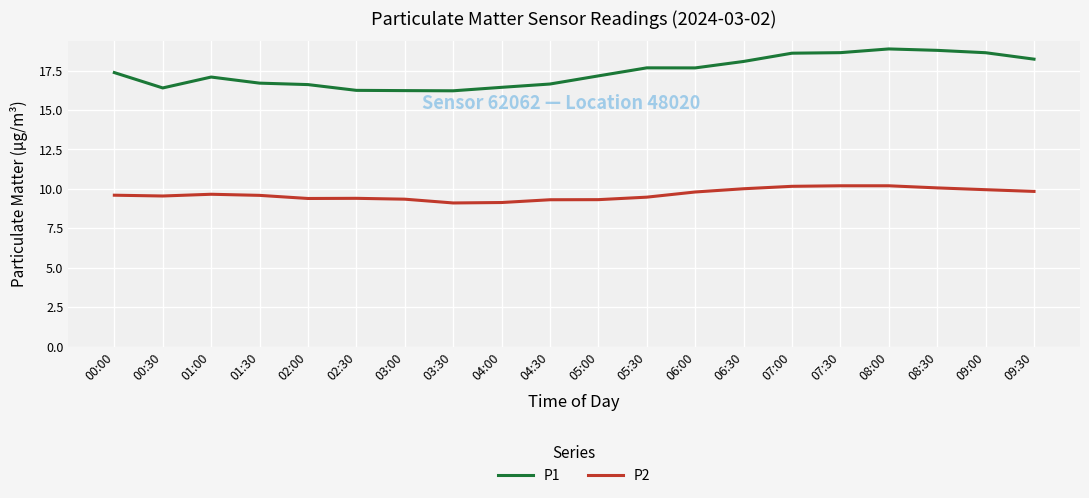

What value does the P1 series have at 00:30?

16.4